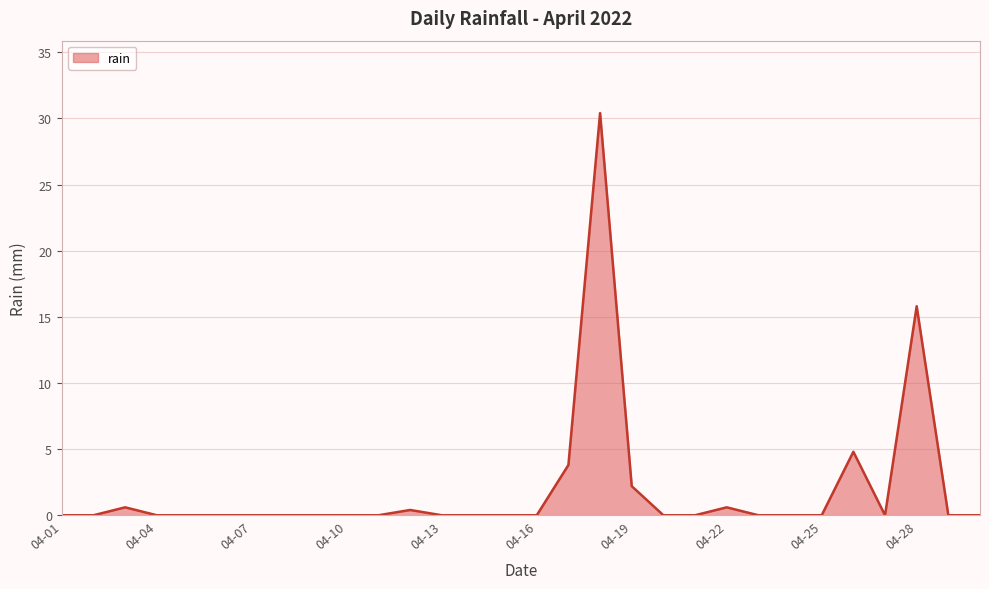

What is the difference between the maximum and minimum values?

30.4